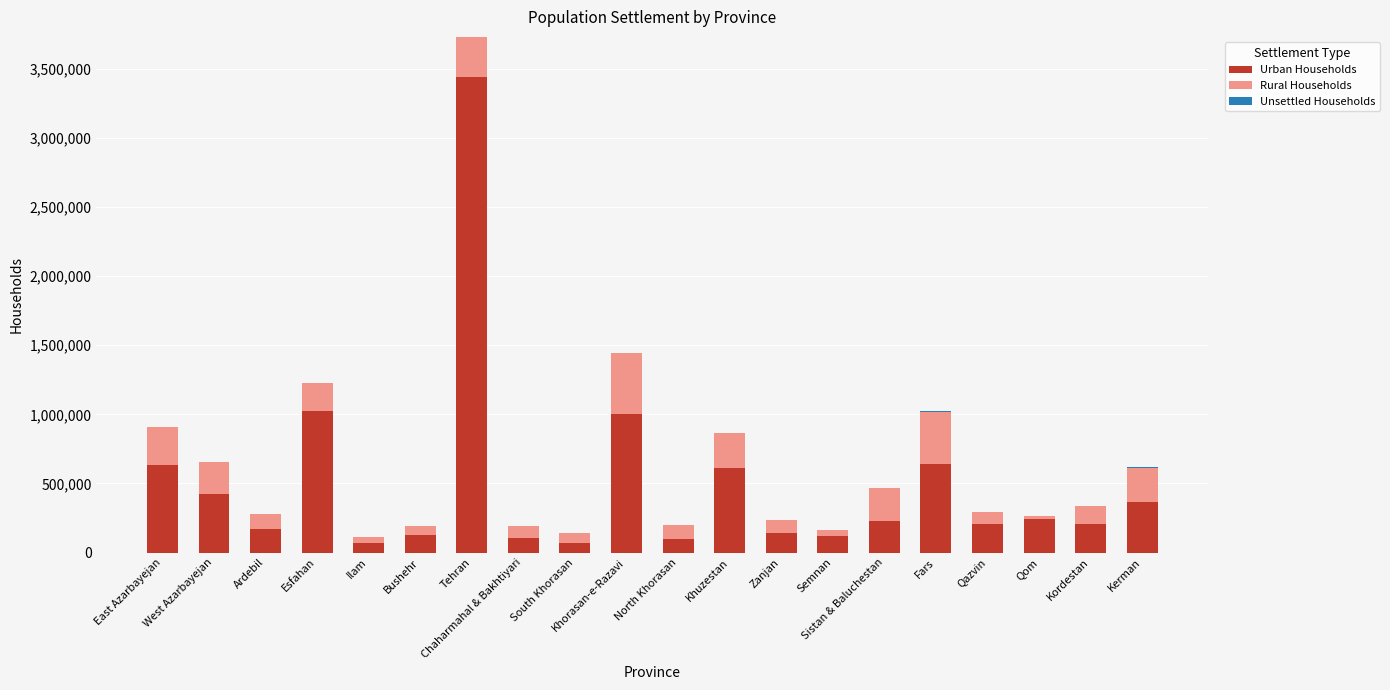

What is the sum of all Urban Households values?

9942247